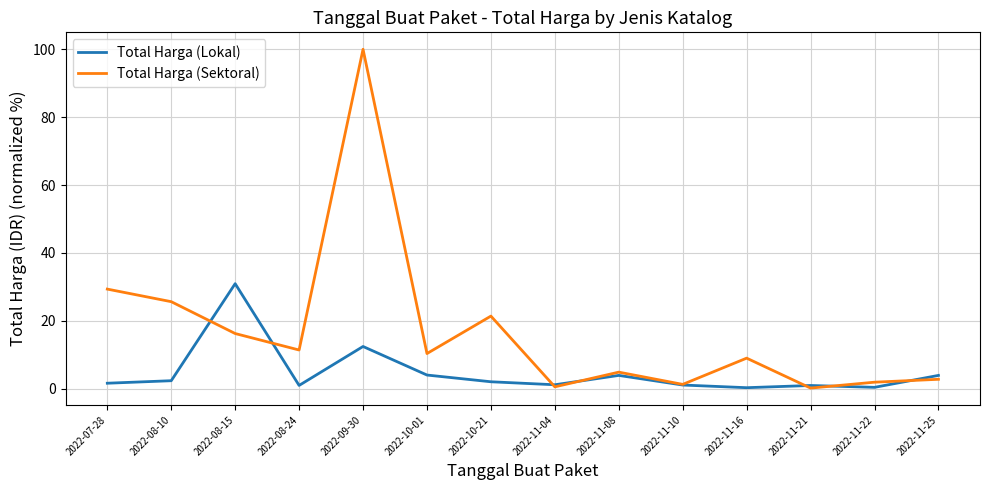

What is the minimum value shown in the chart?

0.2